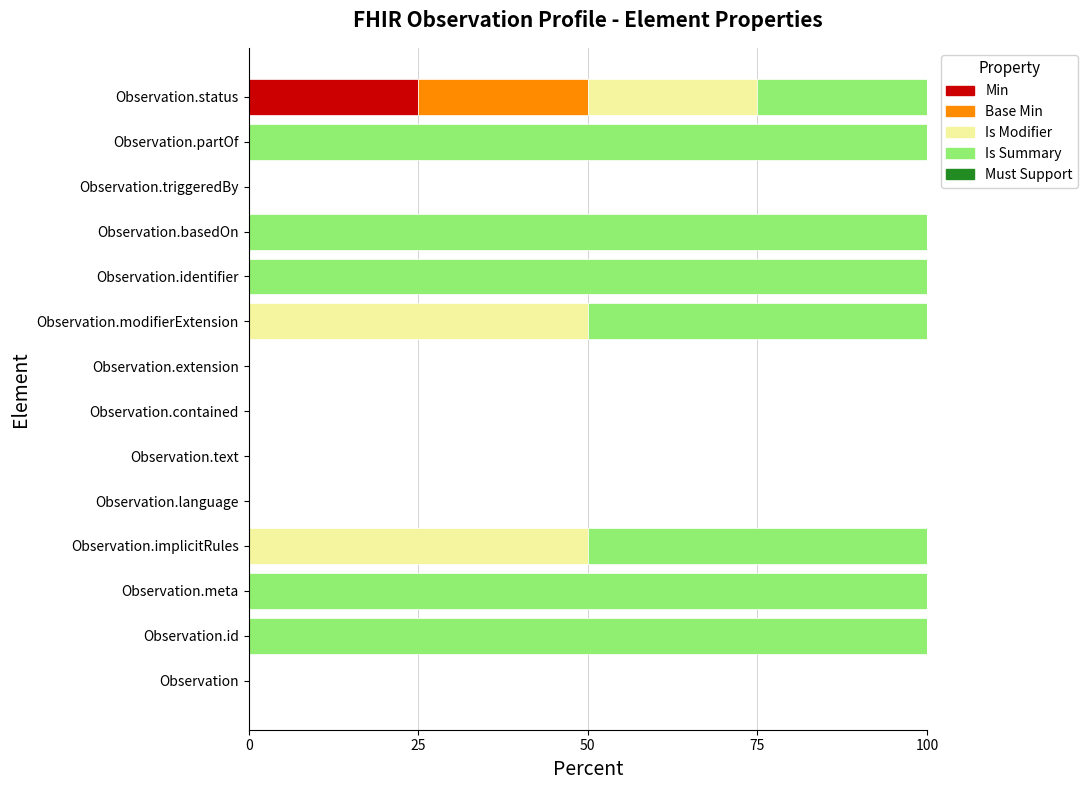

What is the total value across all series at Observation.basedOn?

100